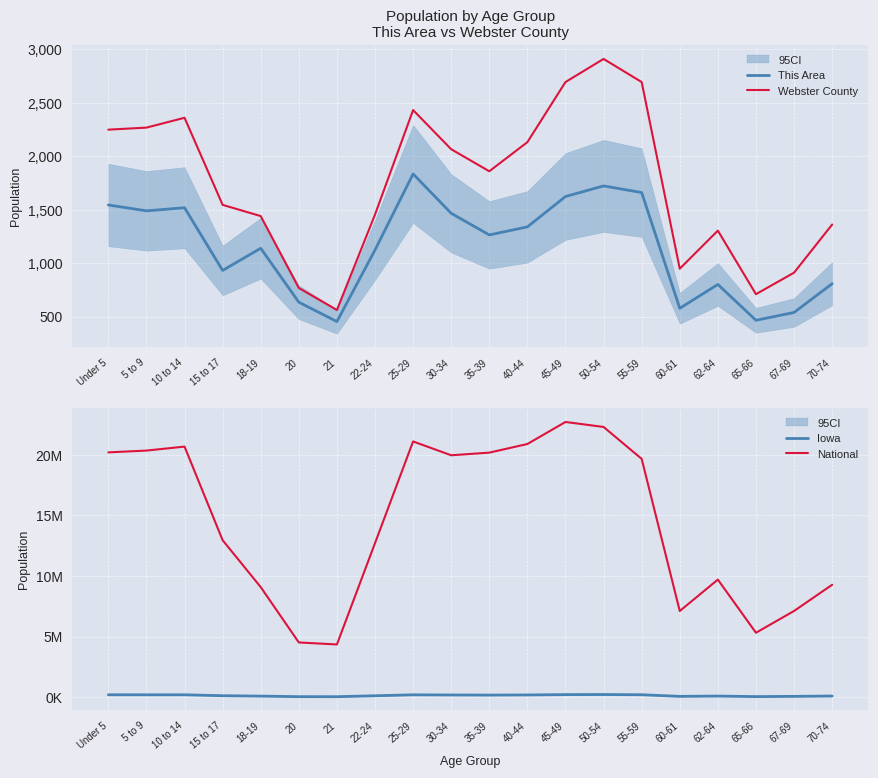

List the labels in order of Webster County value, smallest first.

21, 65-66, 20, 67-69, 60-61, 62-64, 70-74, 18-19, 22-24, 15 to 17, 35-39, 30-34, 40-44, Under 5, 5 to 9, 10 to 14, 25-29, 45-49, 55-59, 50-54